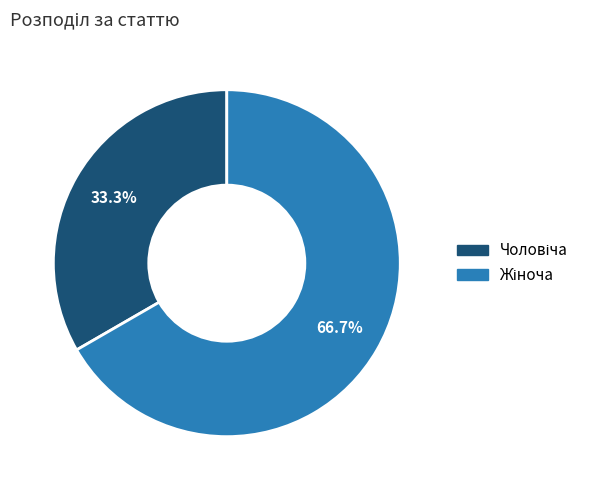

Count the number of slices in the pie.

2